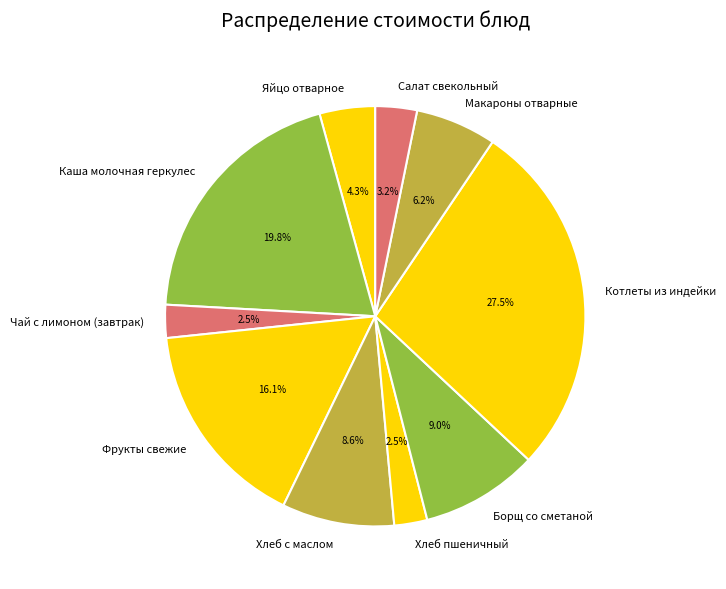

Does Макароны отварные account for over 50% of the chart?

No